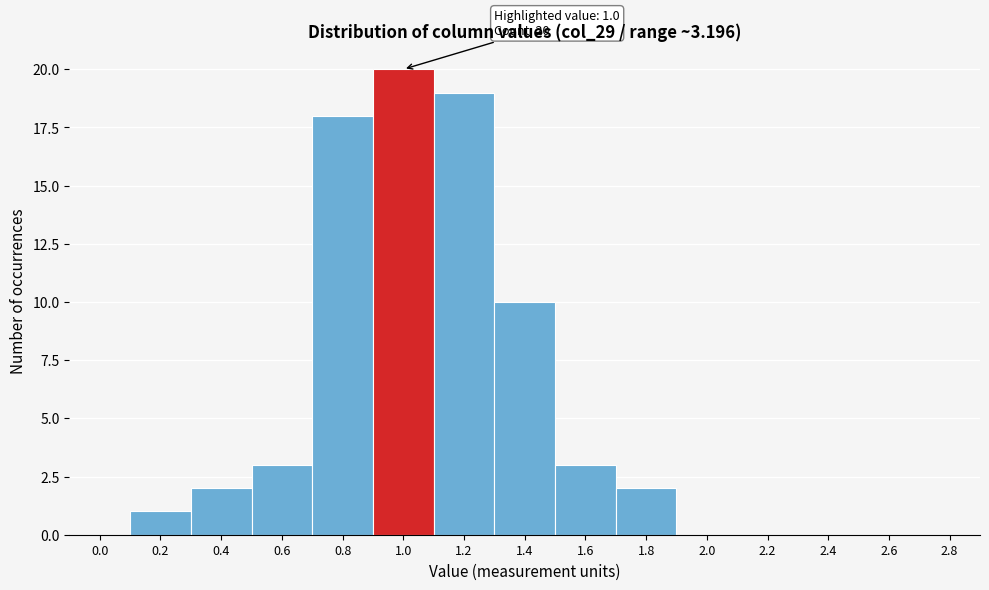

Reading left to right, extract all data points from this chart.

0.0=0	0.2=1	0.4=2	0.6=3	0.8=18	1.0=20	1.2=19	1.4=10	1.6=3	1.8=2	2.0=0	2.2=0	2.4=0	2.6=0	2.8=0